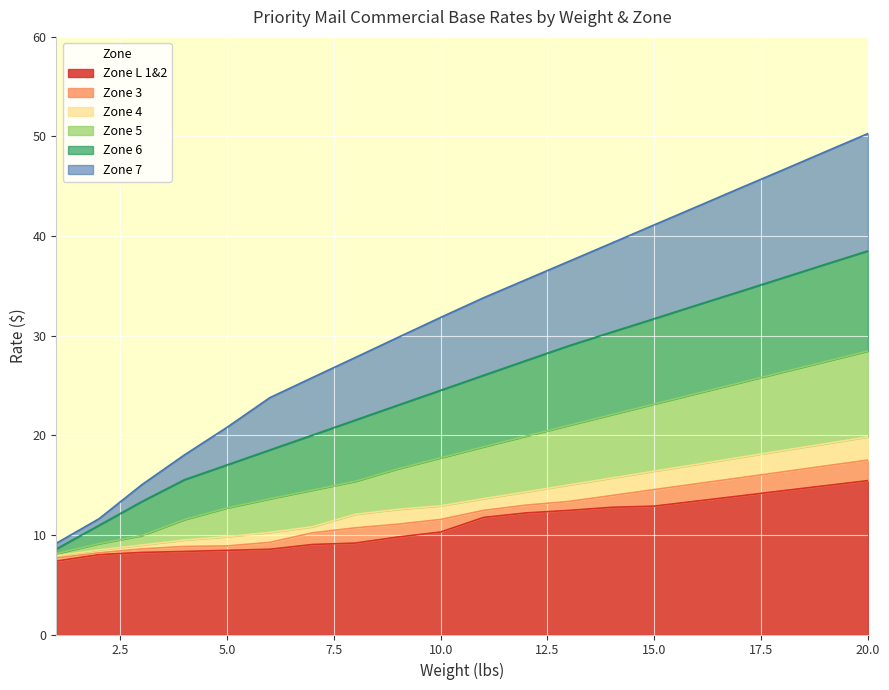

Rank the series by their maximum value, from lowest to highest.

Zone L 1&2, Zone 3, Zone 4, Zone 5, Zone 6, Zone 7